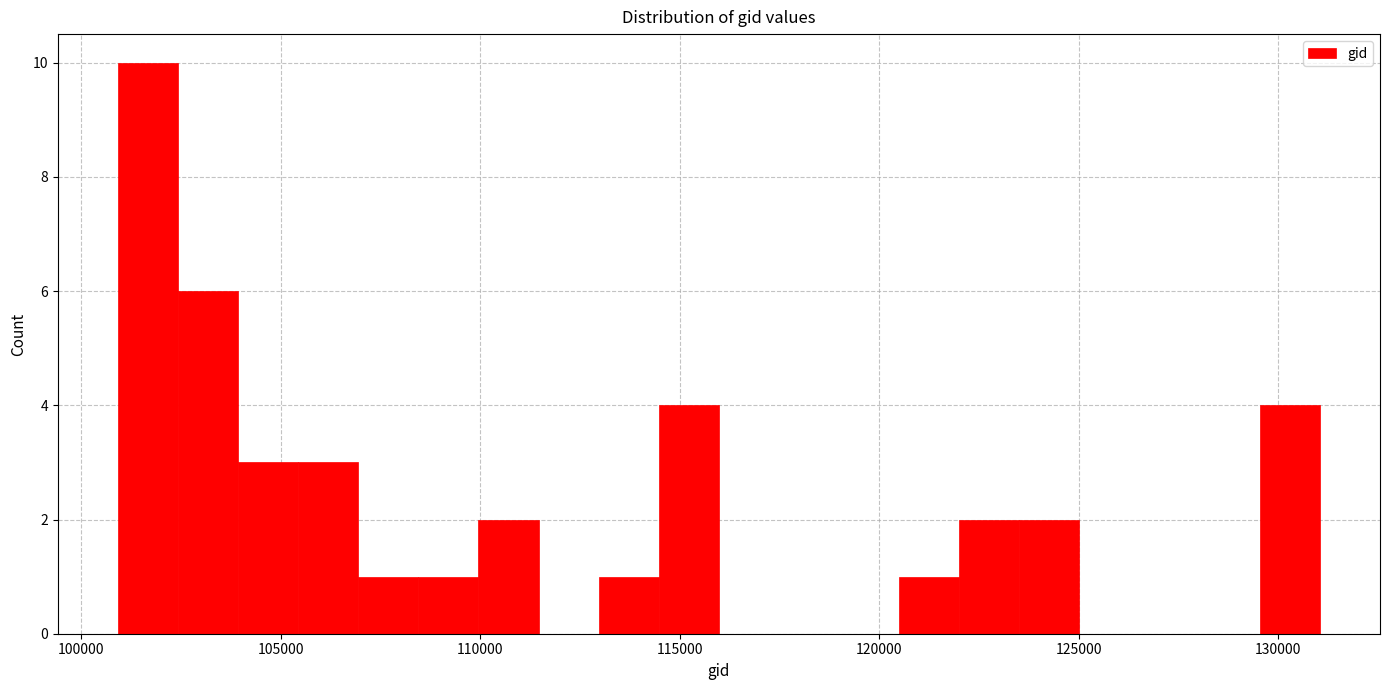

Read against the x-axis, roughly where is the centre of the tallest bar?

101500